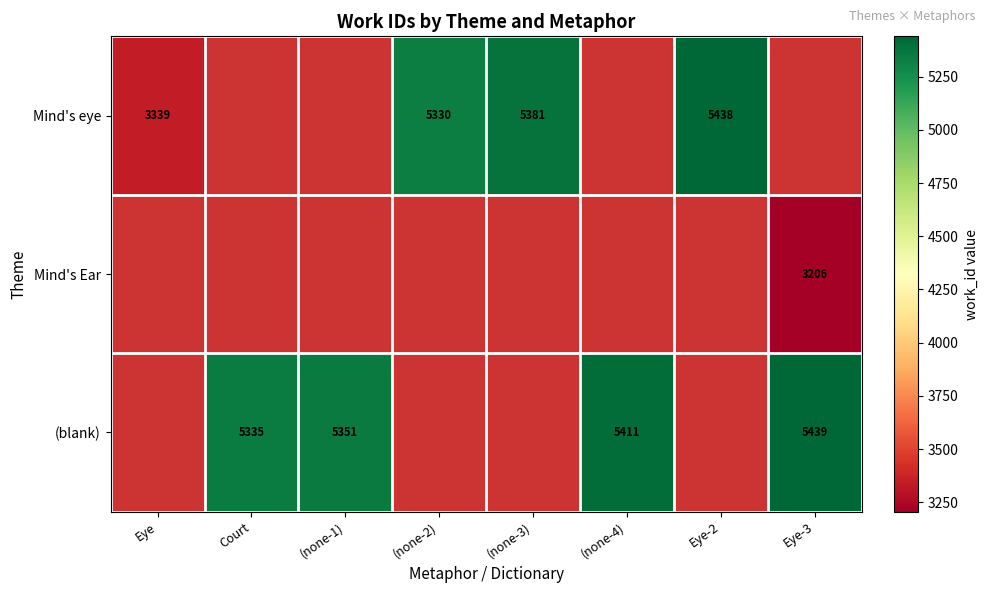

At which category does the chart reach its peak across all series?

Eye-3